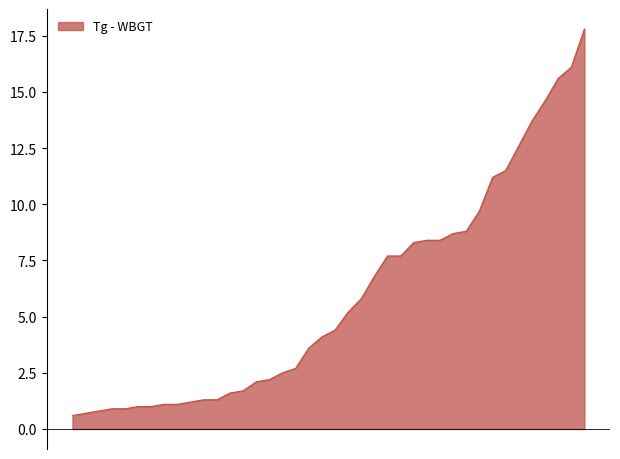

What is the smallest value displayed?

0.6